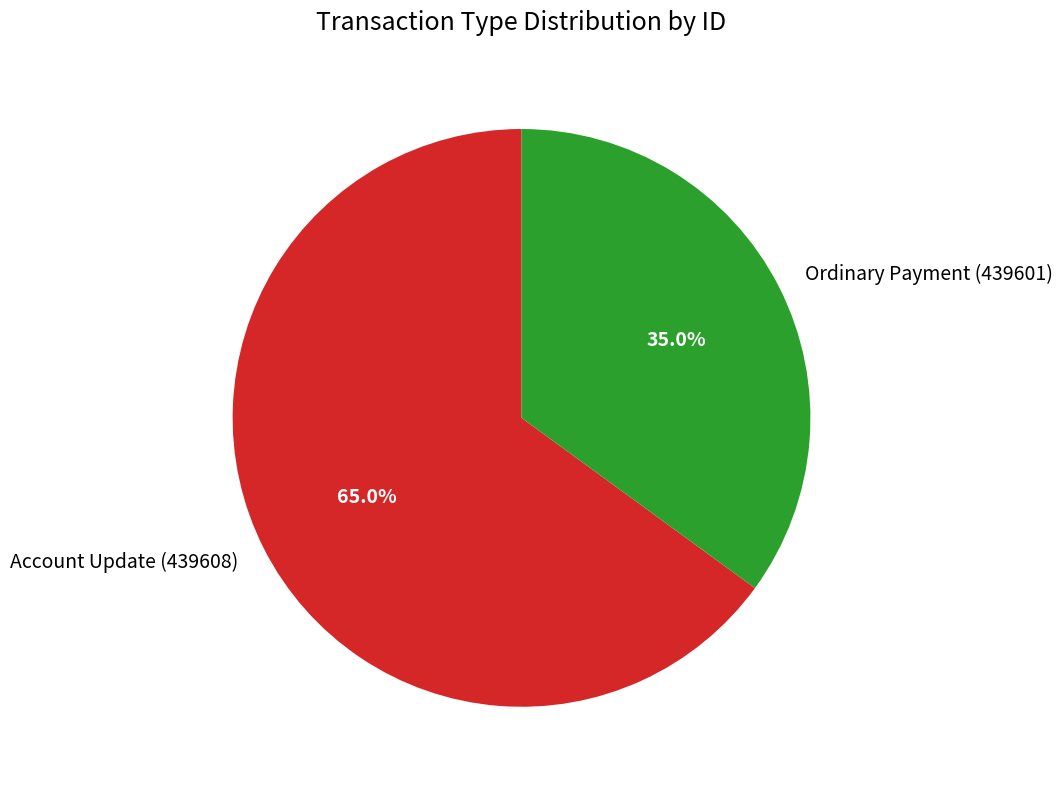

What percentage is NOT represented by Account Update (439608)?

35.0%